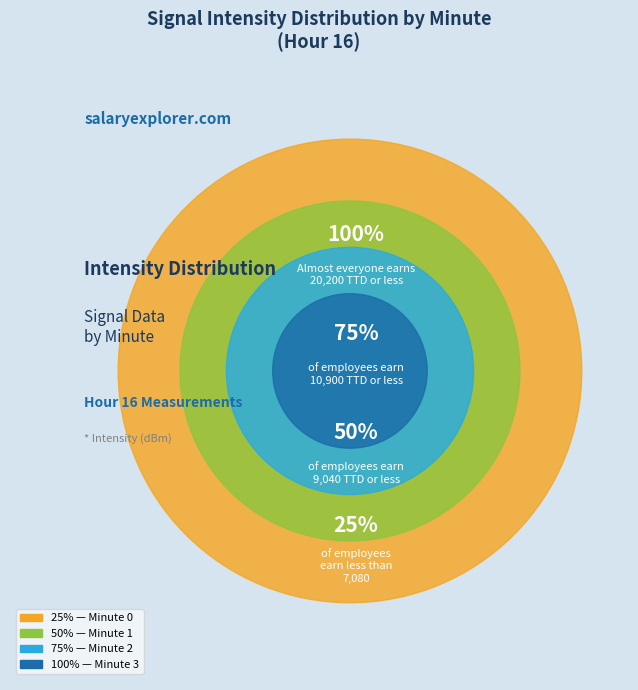

Which category has the biggest portion of the pie?

Minute 0